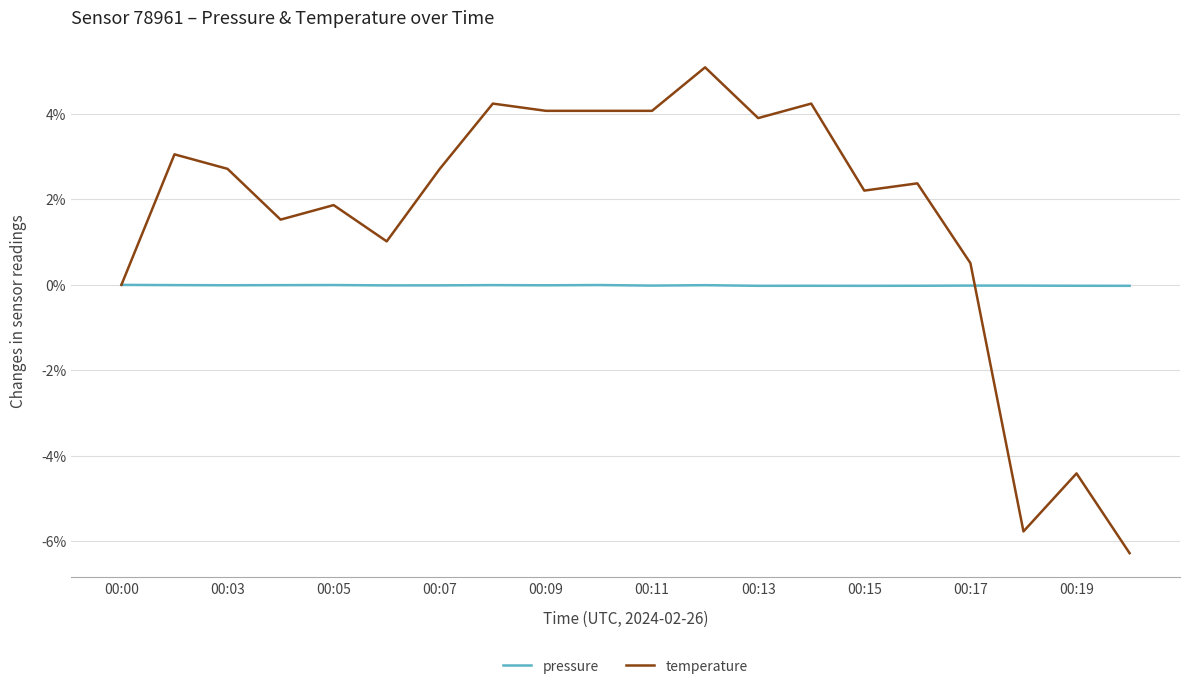

What is the average value of the temperature series?

1.6